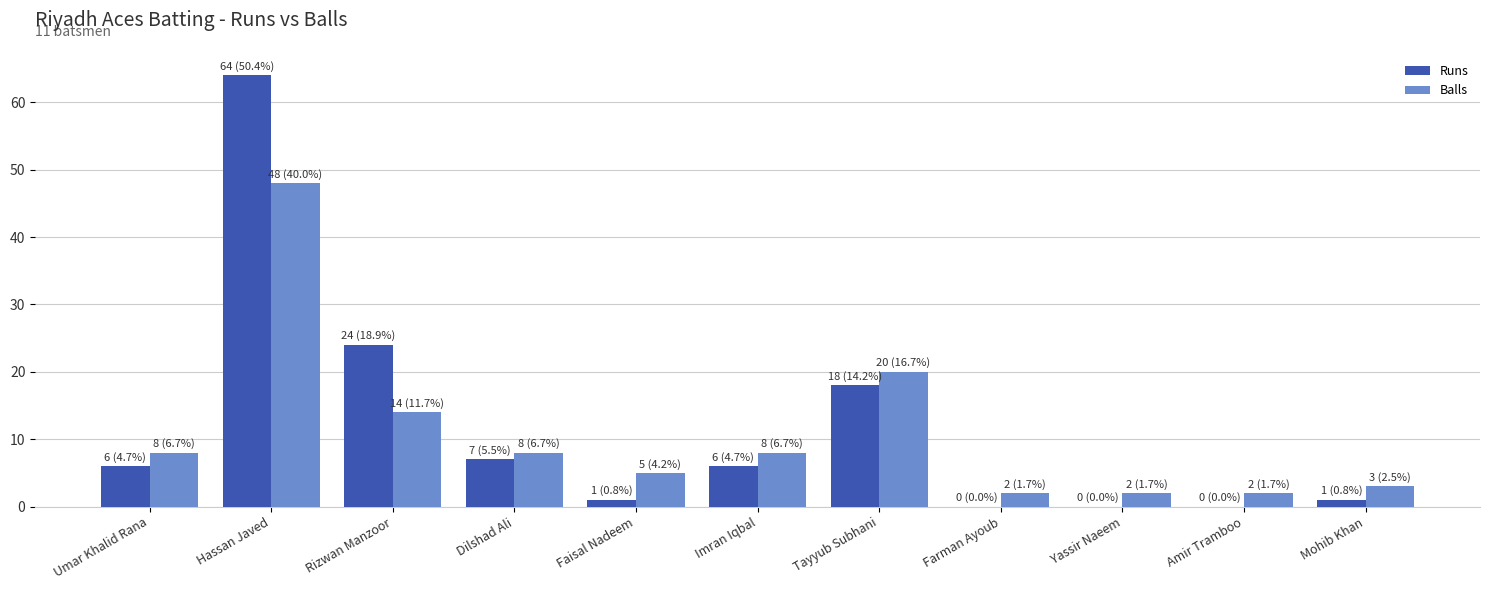

What is the sum of the Runs values at Amir Tramboo and Dilshad Ali?

7